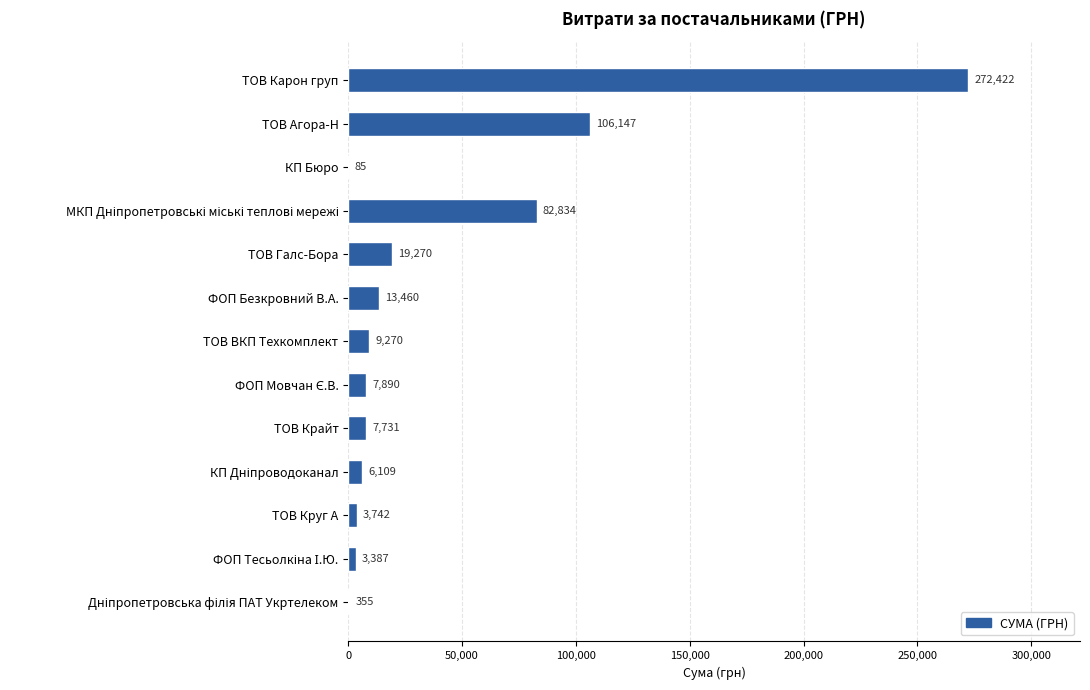

True or false: the data shows 3742.1 at ТОВ Круг А.

True